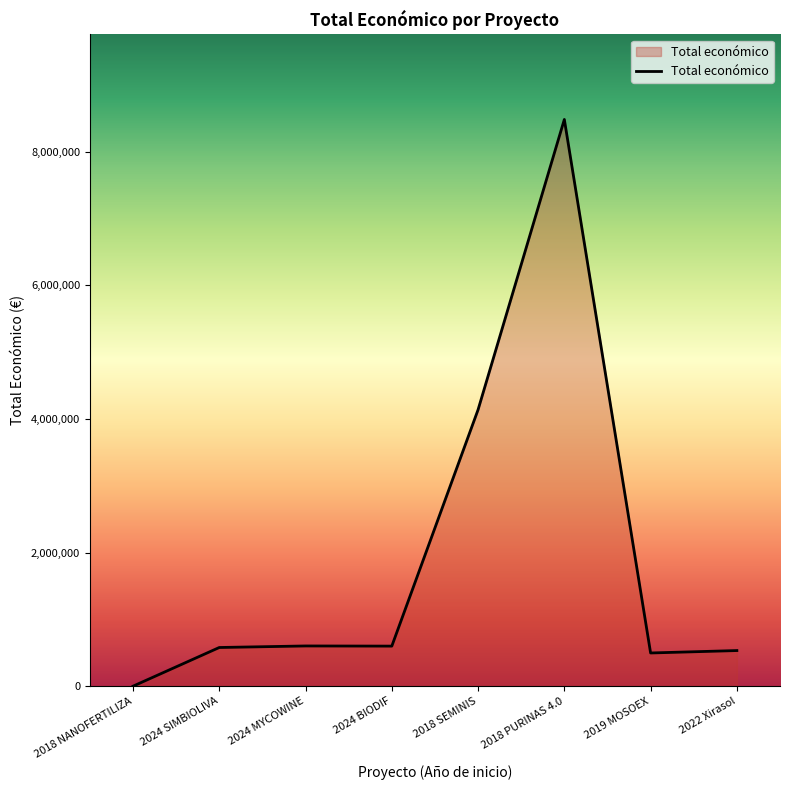

True or false: the data has more than 2 interior local peaks.

False